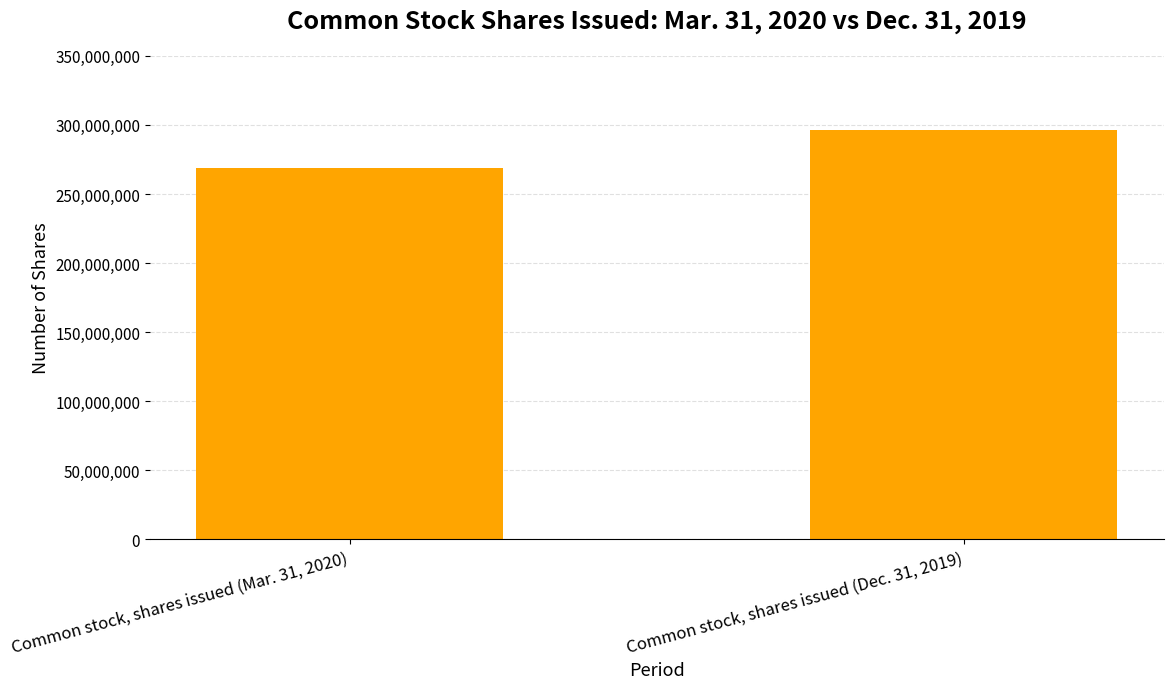

List the labels in order of value, smallest first.

Common stock, shares issued (Mar. 31, 2020), Common stock, shares issued (Dec. 31, 2019)